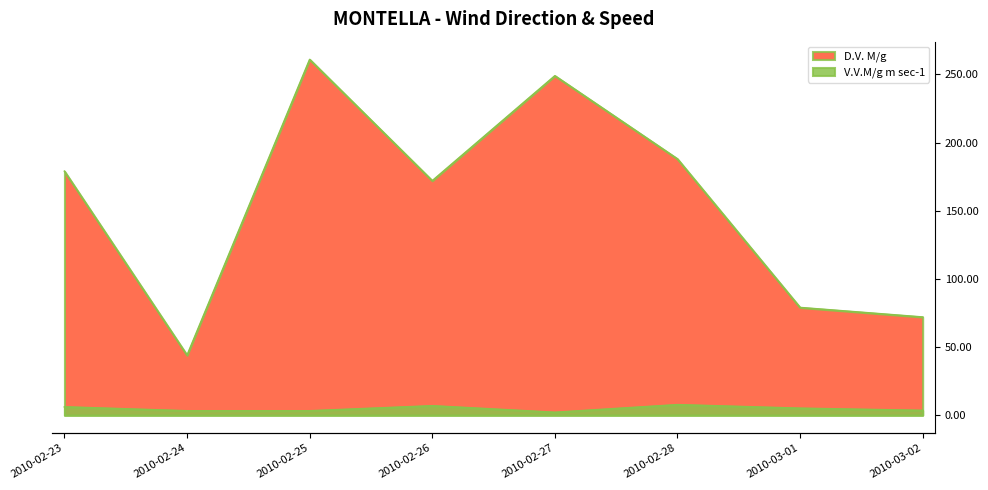

What is the spread (max minus min) of values at 2010-02-26?

165.1